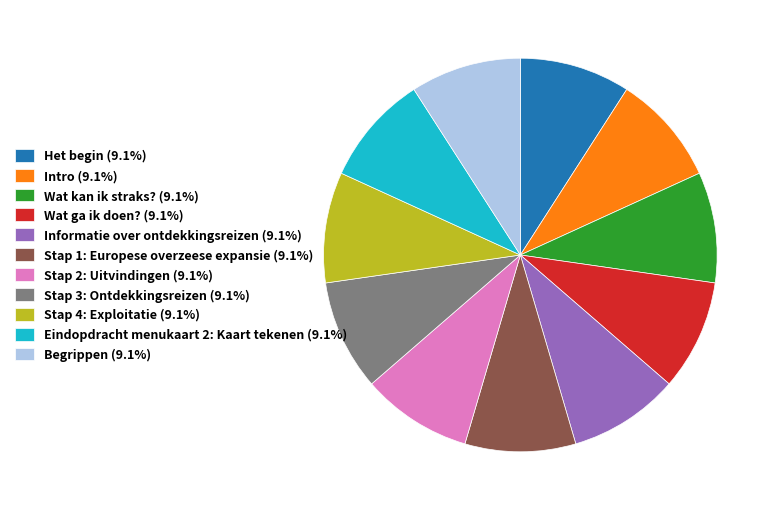

Approximately how many times larger is the value at Wat kan ik straks? (9.1%) compared to Intro (9.1%)?

1.0